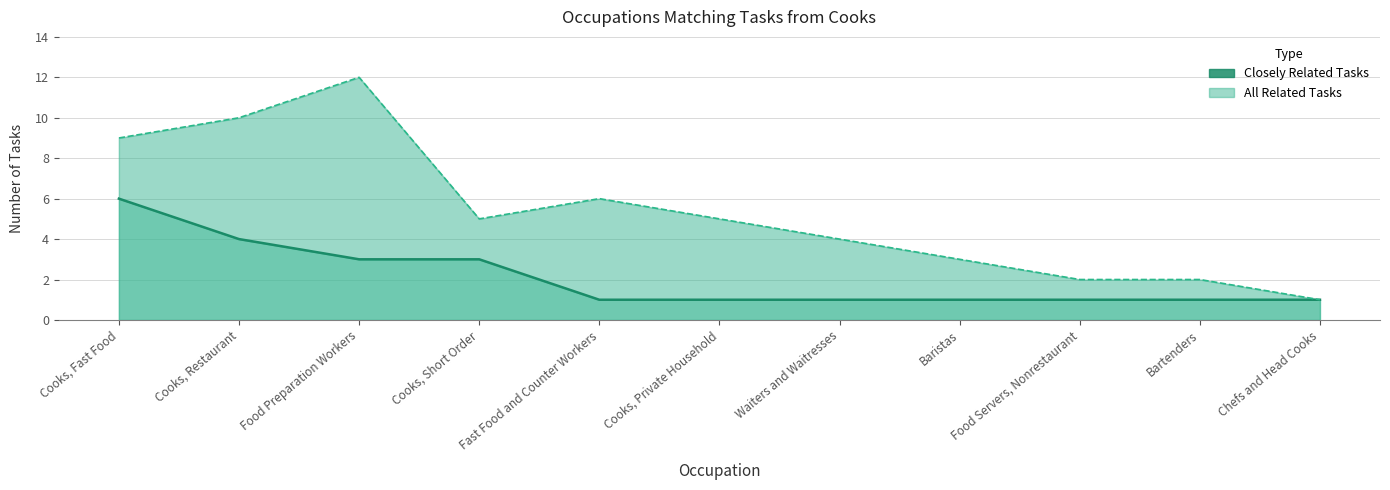

True or false: All Related Tasks (line) has a value of 1 at Chefs and Head Cooks.

False